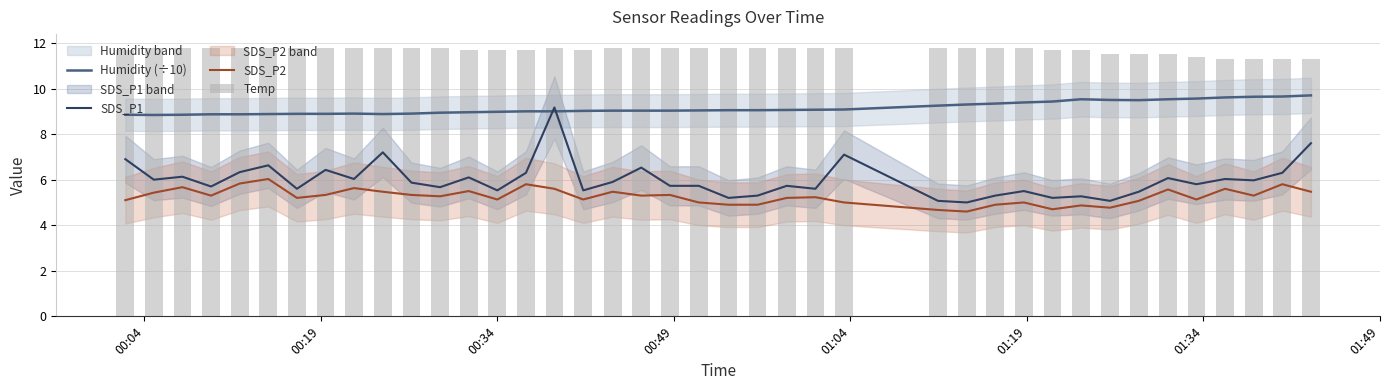

What is the maximum value for SDS_P2?

6.0